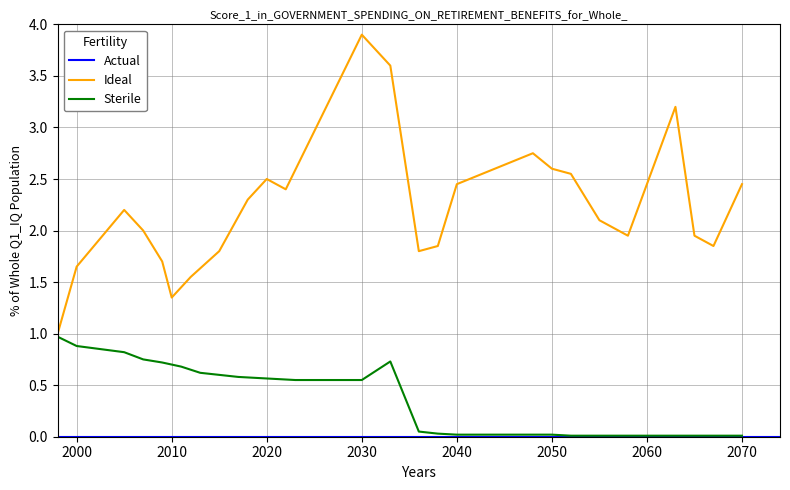

What is the minimum value for Ideal?

1.0